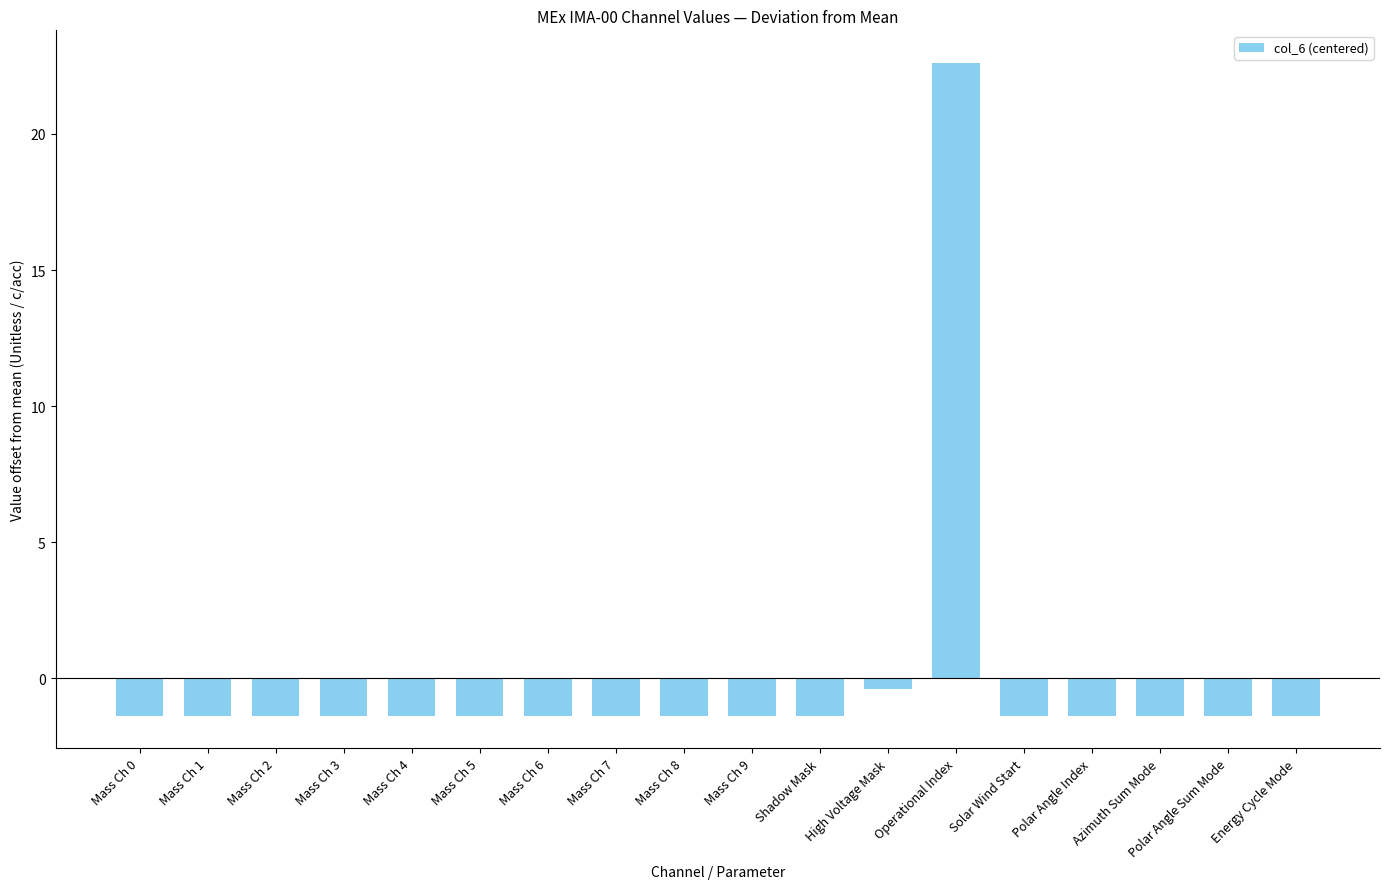

What is the difference between the maximum and second lowest values?

24.0